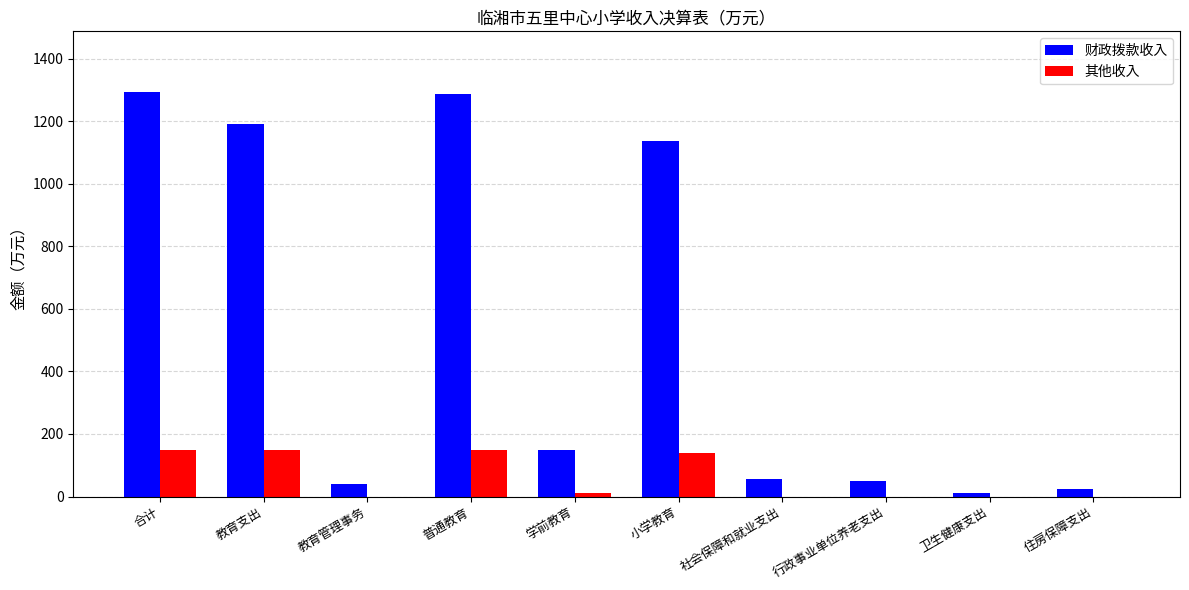

Which series changed the most between 教育管理事务 and 普通教育?

财政拨款收入